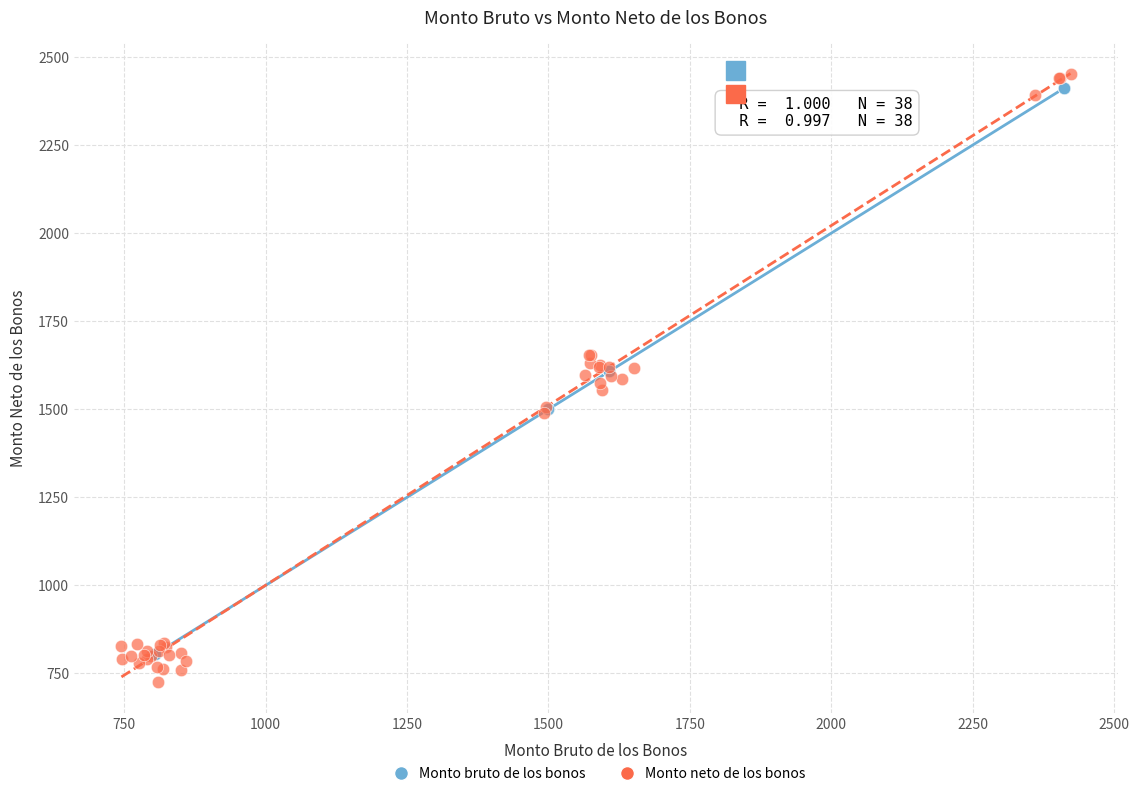

Which series contains the highest Y value?

Monto neto de los bonos